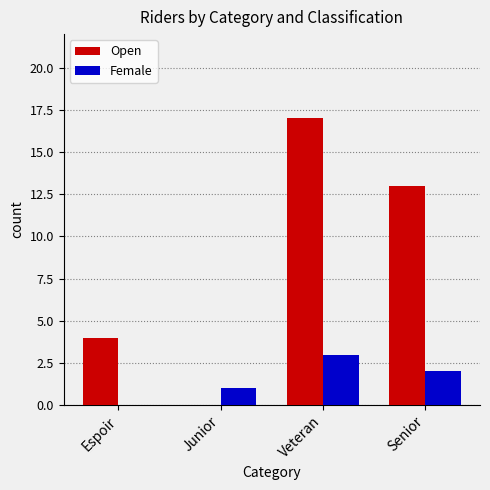

What is the sum of the Open values at Veteran and Junior?

17